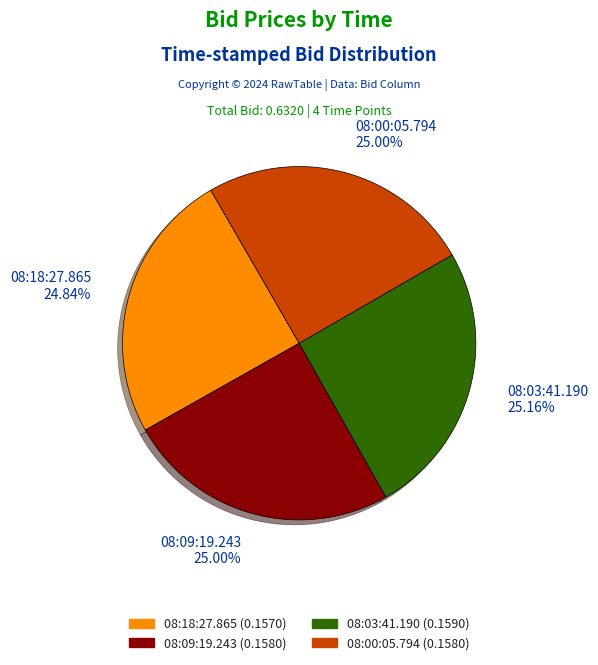

To the nearest percent, what percentage of the pie is 08:00:05.794?

25%